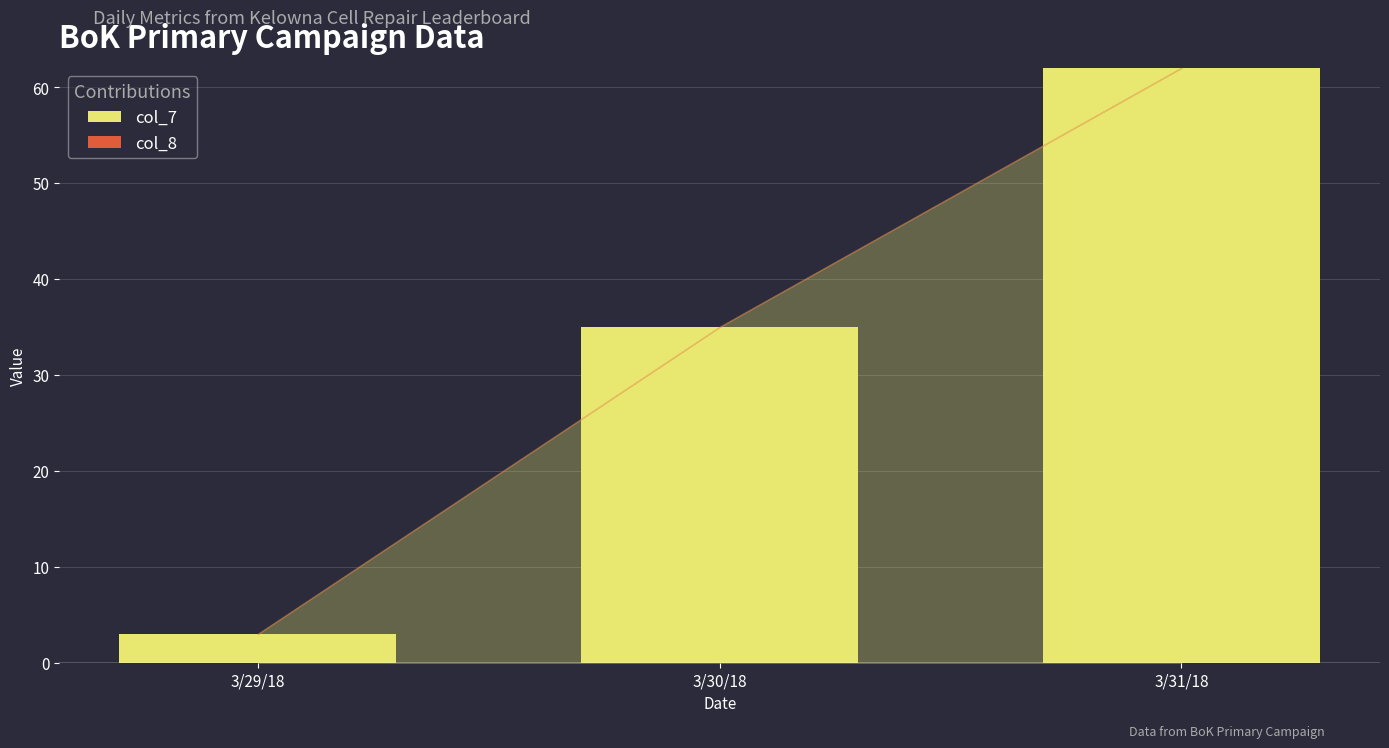

At which category does the chart reach its peak across all series?

3/31/18